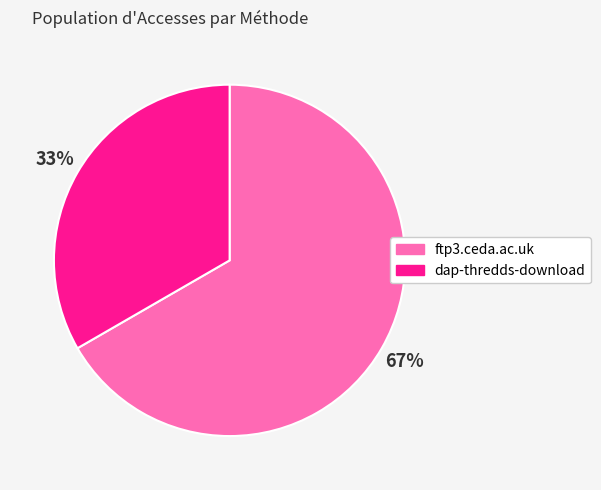

To the nearest percent, what is the combined percentage of ftp3.ceda.ac.uk and dap-thredds-download?

100%